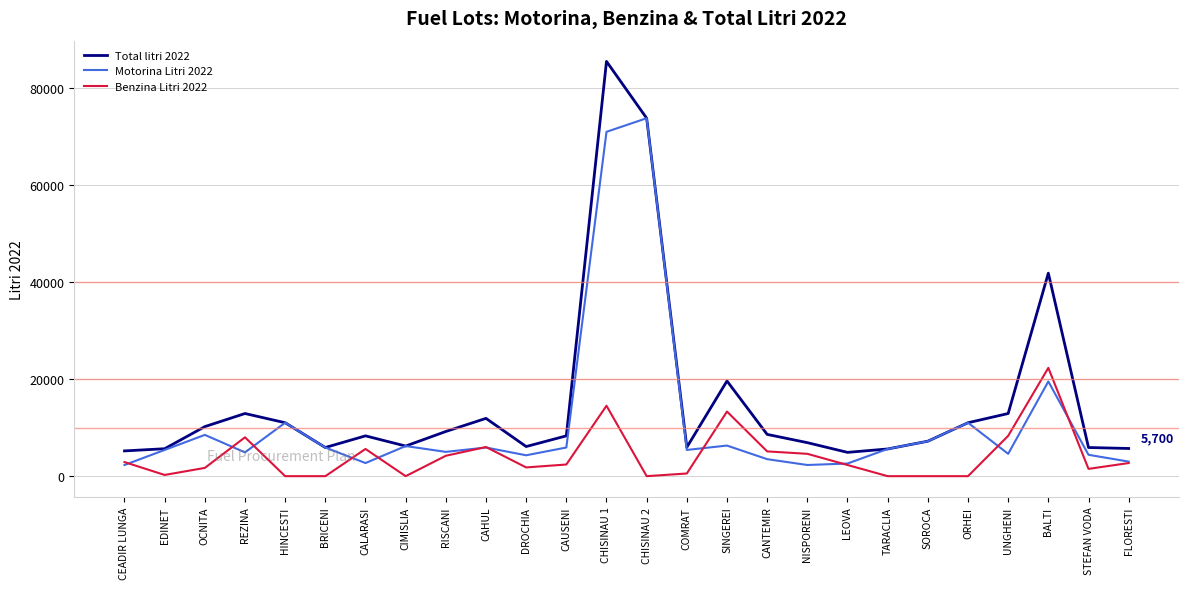

The Total litri 2022 series shows 8600 at CANTEMIR. True or false?

True